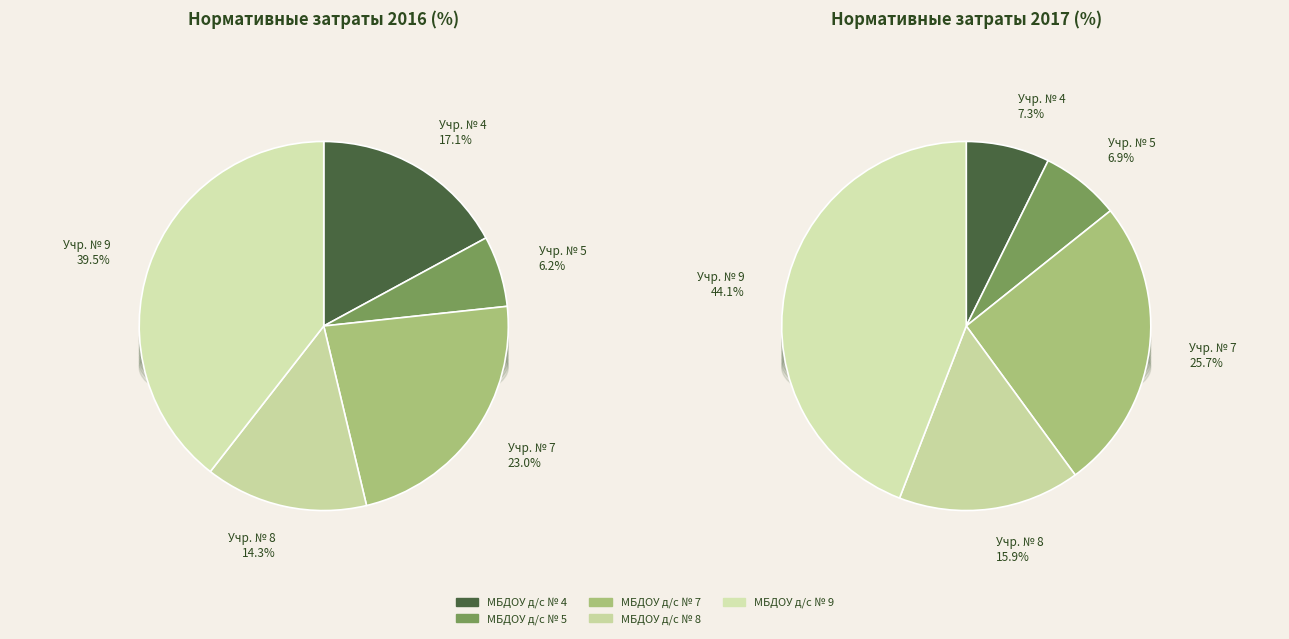

To the nearest percent, what is the combined percentage of values_2017 and values_2016?

14%